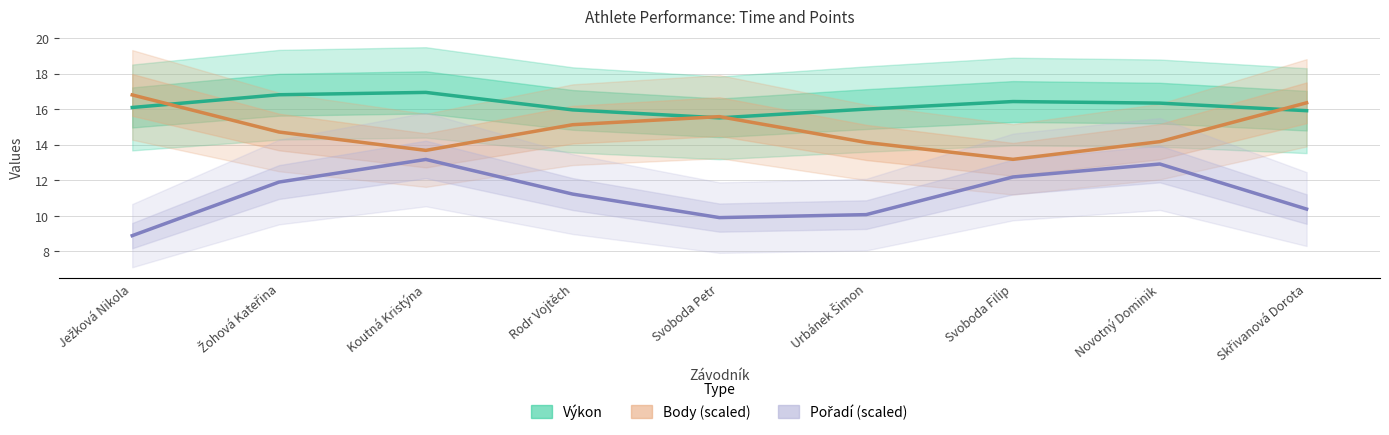

Reading left to right, list all the values displayed in this chart.

Výkon: Ježková Nikola=16.1	Žohová Kateřina=16.8	Koutná Kristýna=16.9	Rodr Vojtěch=16.0	Svoboda Petr=15.5	Urbánek Šimon=16.0	Svoboda Filip=16.4	Novotný Dominik=16.3	Skřivanová Dorota=15.9
Body (scaled): Ježková Nikola=16.8	Žohová Kateřina=14.7	Koutná Kristýna=13.7	Rodr Vojtěch=15.1	Svoboda Petr=15.6	Urbánek Šimon=14.1	Svoboda Filip=13.2	Novotný Dominik=14.2	Skřivanová Dorota=16.4
Pořadí (scaled): Ježková Nikola=8.9	Žohová Kateřina=11.9	Koutná Kristýna=13.2	Rodr Vojtěch=11.2	Svoboda Petr=9.9	Urbánek Šimon=10.1	Svoboda Filip=12.2	Novotný Dominik=12.9	Skřivanová Dorota=10.4